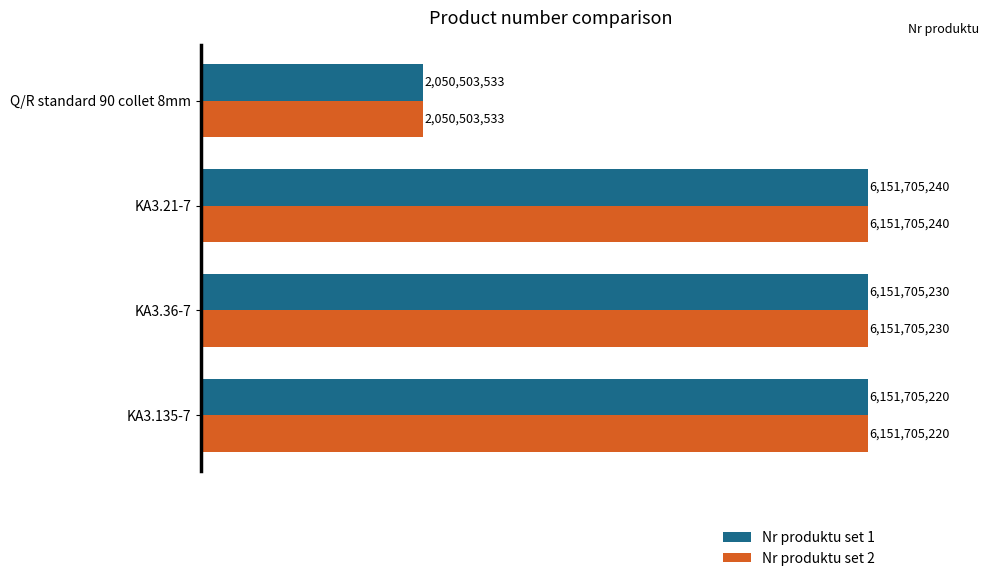

The value of Nr produktu set 2 at KA3.21-7 is 3050275243. True or false?

False